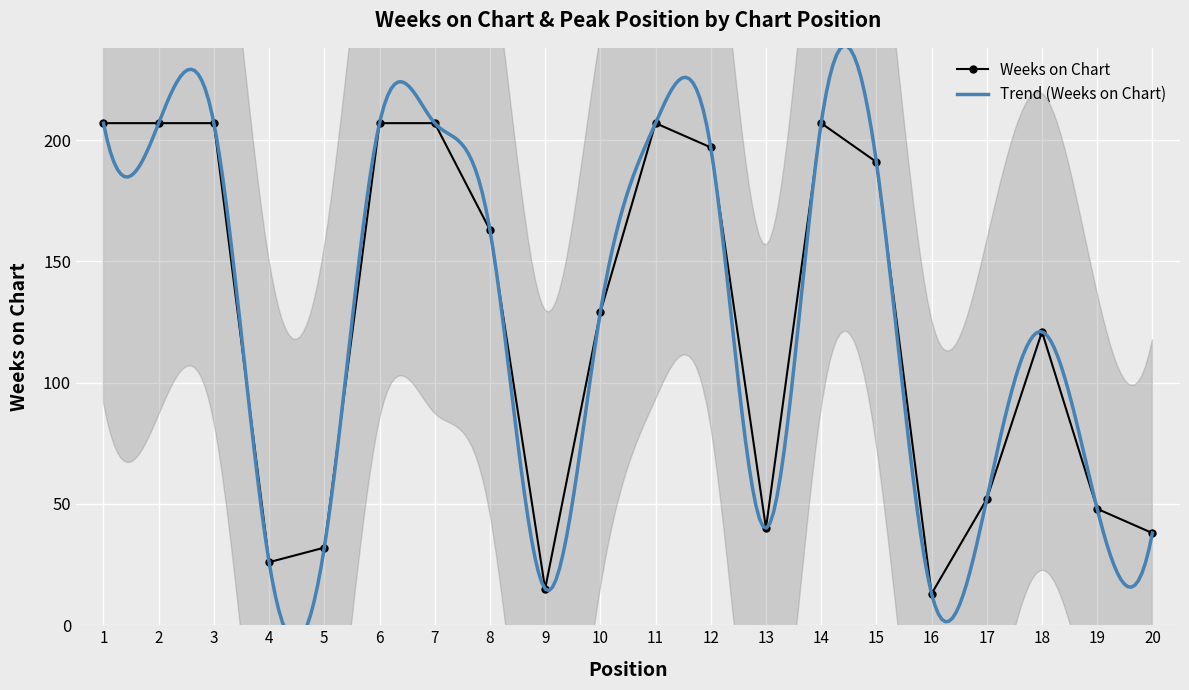

How many points are higher than both their immediate neighbors (excluding endpoints)?

3